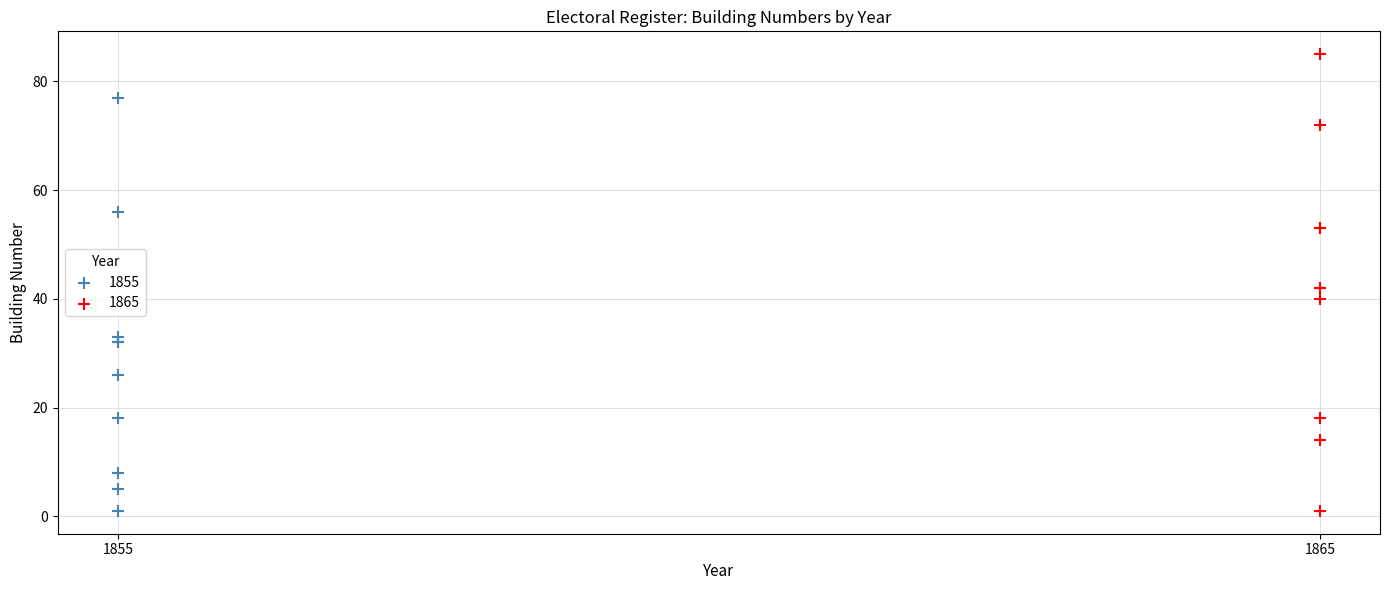

Which series has the widest spread of Y values?

1865